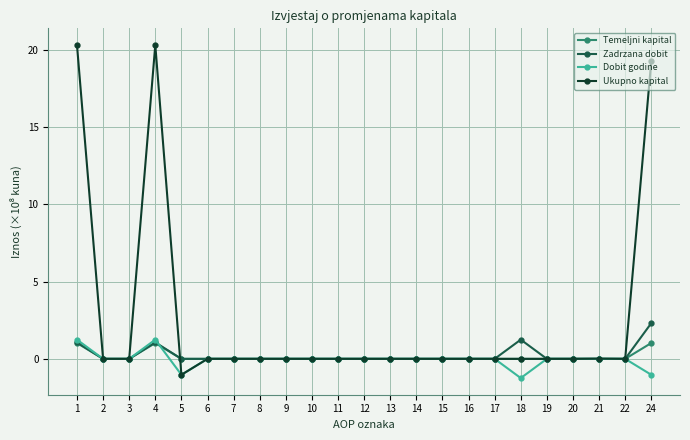

Is the value of Ukupno kapital at 16 greater than the value of Zadrzana dobit at 18?

No